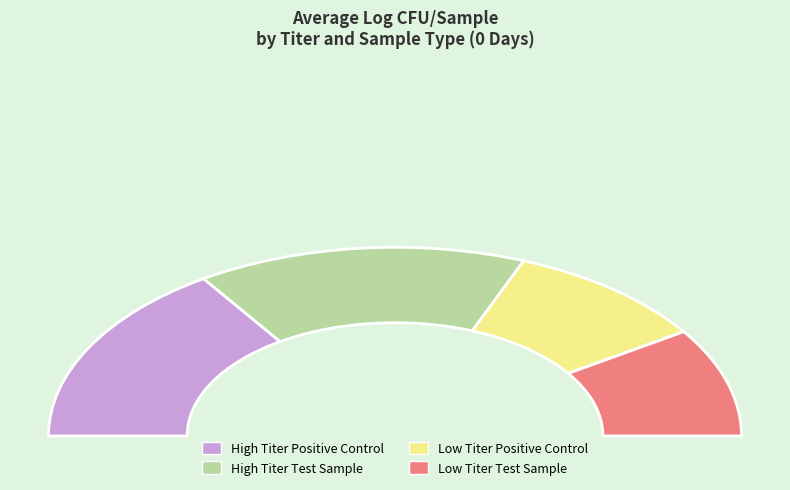

Does Low Titer Positive Control represent more than half of the total?

No